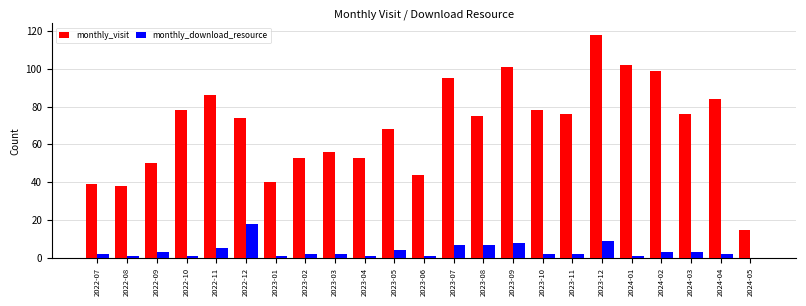

Reading left to right, transcribe all the data shown in this chart.

monthly_visit: 2022-07=39	2022-08=38	2022-09=50	2022-10=78	2022-11=86	2022-12=74	2023-01=40	2023-02=53	2023-03=56	2023-04=53	2023-05=68	2023-06=44	2023-07=95	2023-08=75	2023-09=101	2023-10=78	2023-11=76	2023-12=118	2024-01=102	2024-02=99	2024-03=76	2024-04=84	2024-05=15
monthly_download_resource: 2022-07=2	2022-08=1	2022-09=3	2022-10=1	2022-11=5	2022-12=18	2023-01=1	2023-02=2	2023-03=2	2023-04=1	2023-05=4	2023-06=1	2023-07=7	2023-08=7	2023-09=8	2023-10=2	2023-11=2	2023-12=9	2024-01=1	2024-02=3	2024-03=3	2024-04=2	2024-05=0